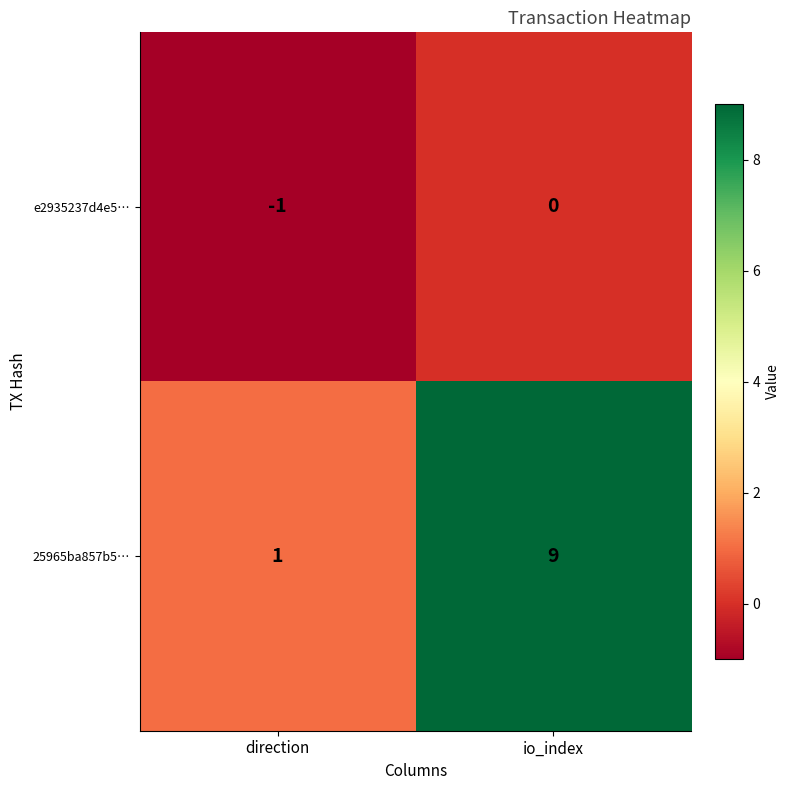

True or false: e2935237d4e5… has a value of 0 at io_index.

True